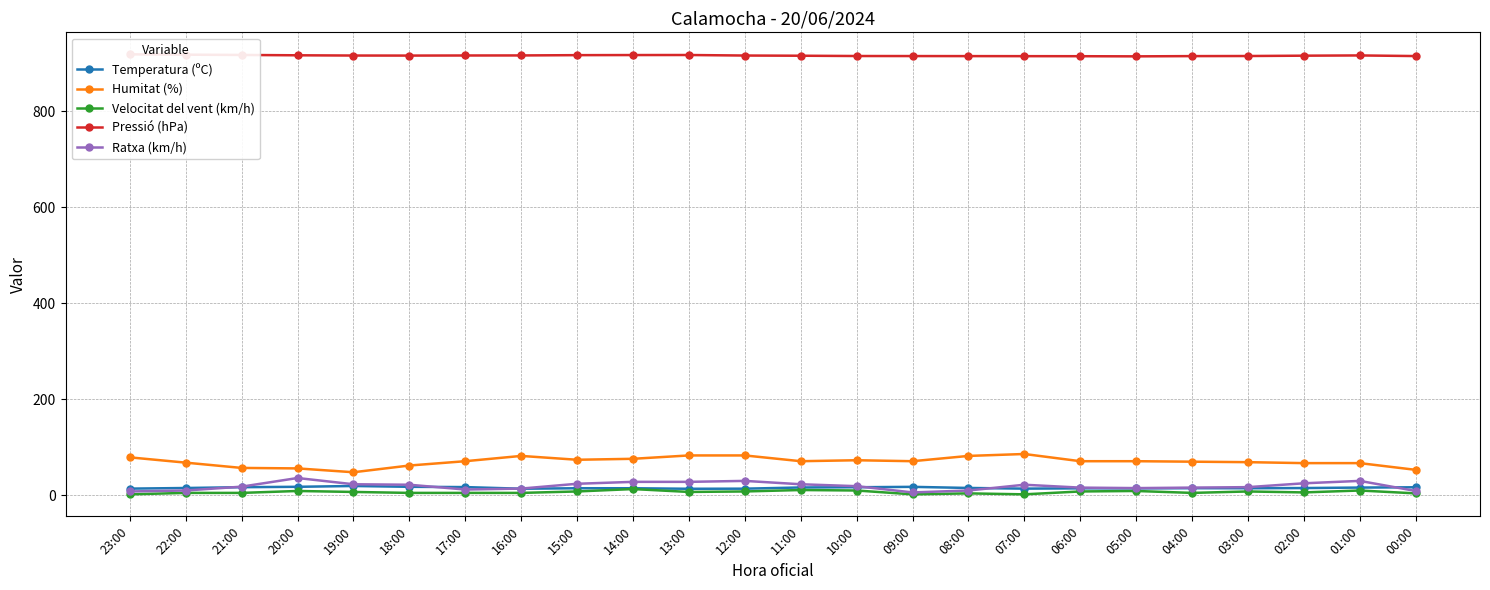

How many lines are shown in the chart?

5